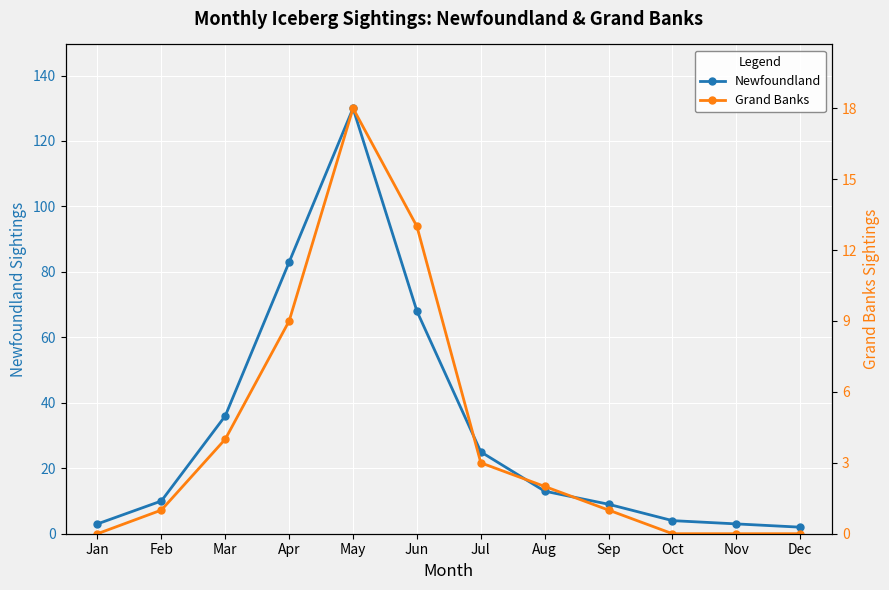

Where is the first local maximum for Newfoundland?

May